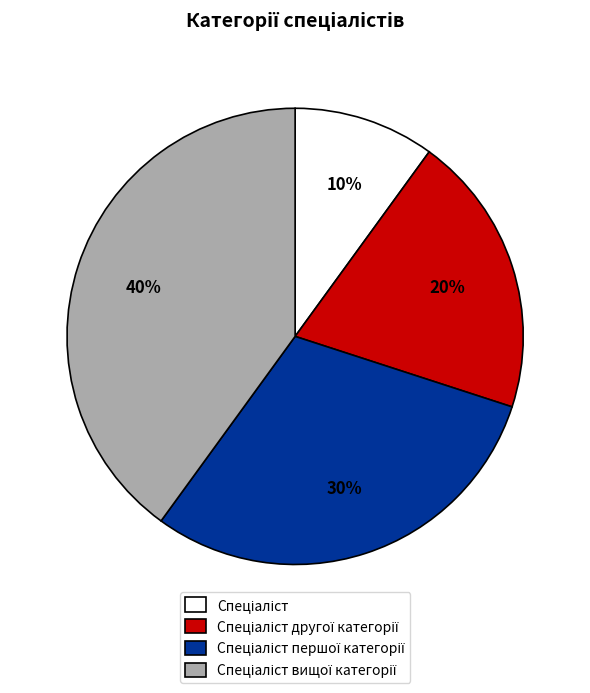

Is there a majority slice in this chart?

No